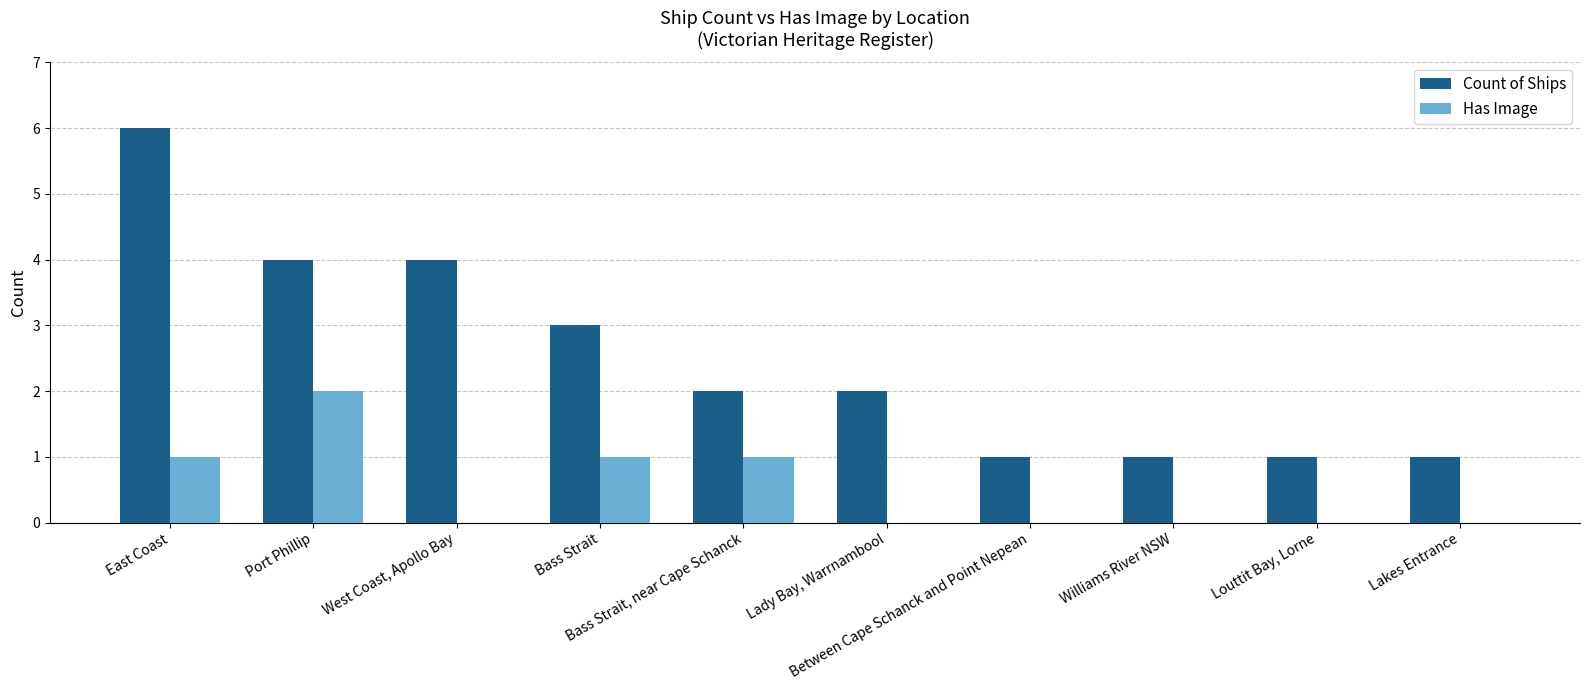

At which label does Count of Ships first exceed 2?

East Coast